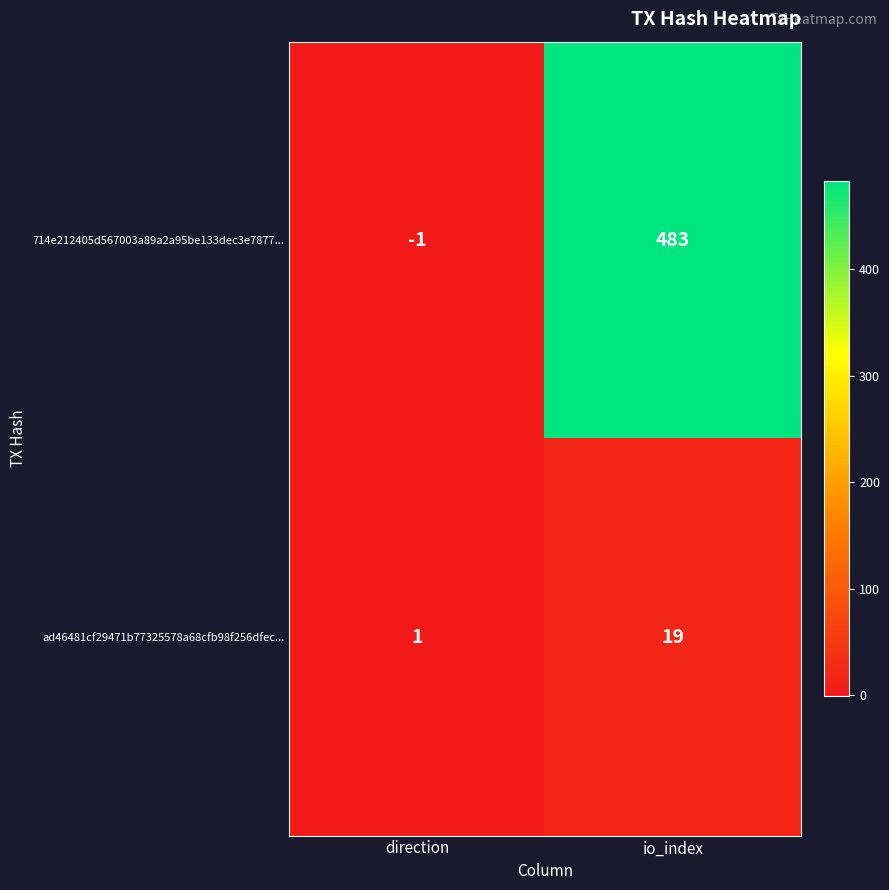

Reading left to right, list all the values displayed in this chart.

714e212405d567003a89a2a95be133dec3e7877...: direction=-1	io_index=483
ad46481cf29471b77325578a68cfb98f256dfec...: direction=1	io_index=19